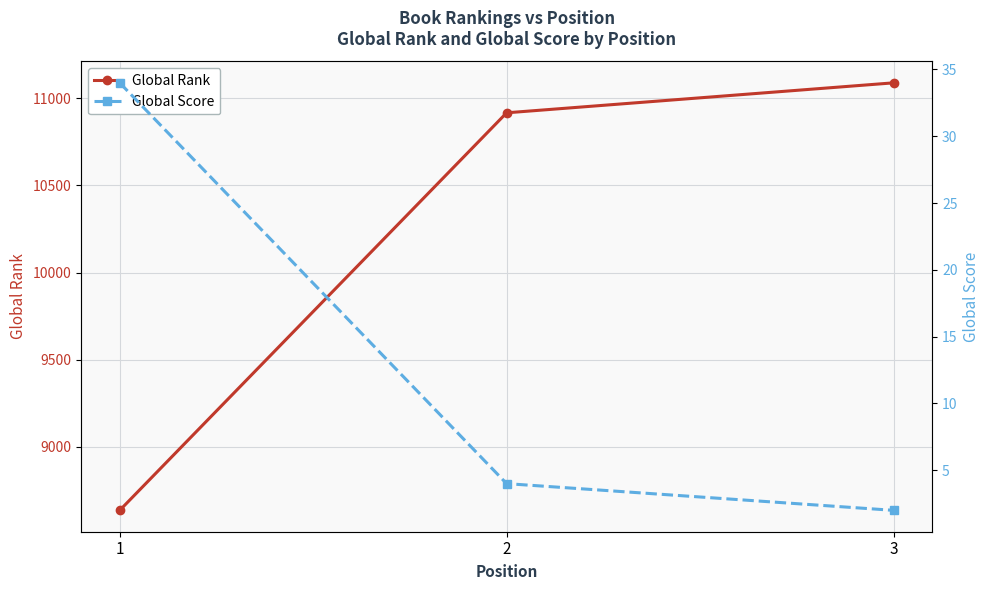

Does the chart have visible grid lines?

Yes